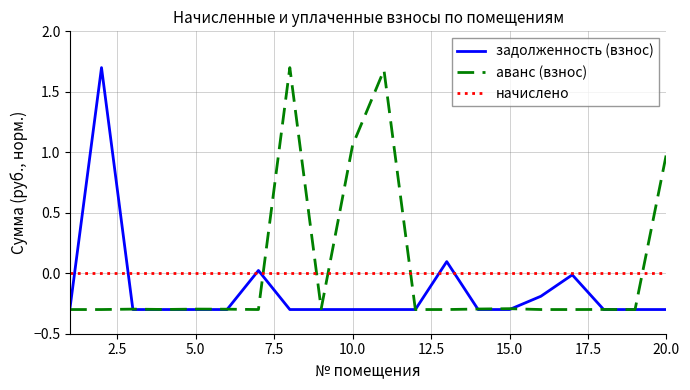

How many values in задолженность (взнос) are above zero?

3